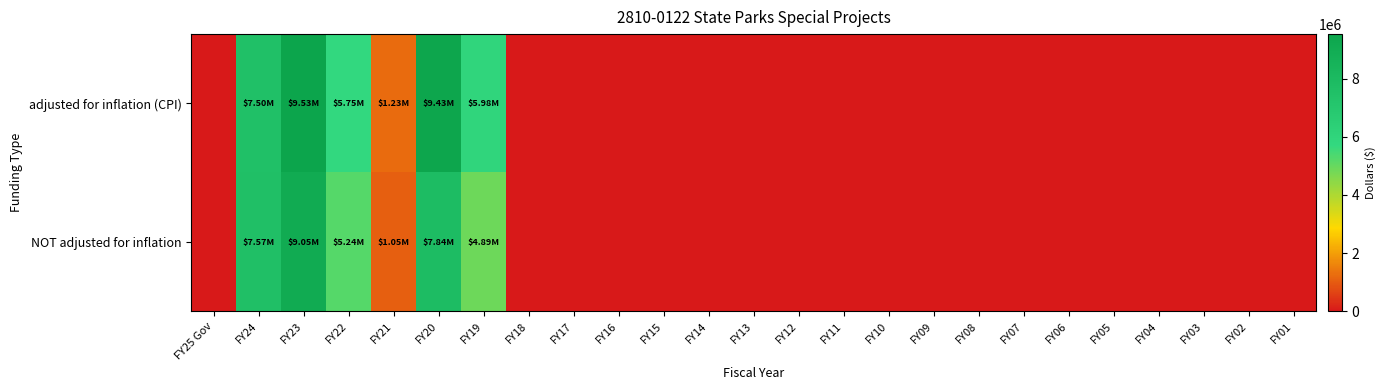

Which series has the widest spread of values?

row_0